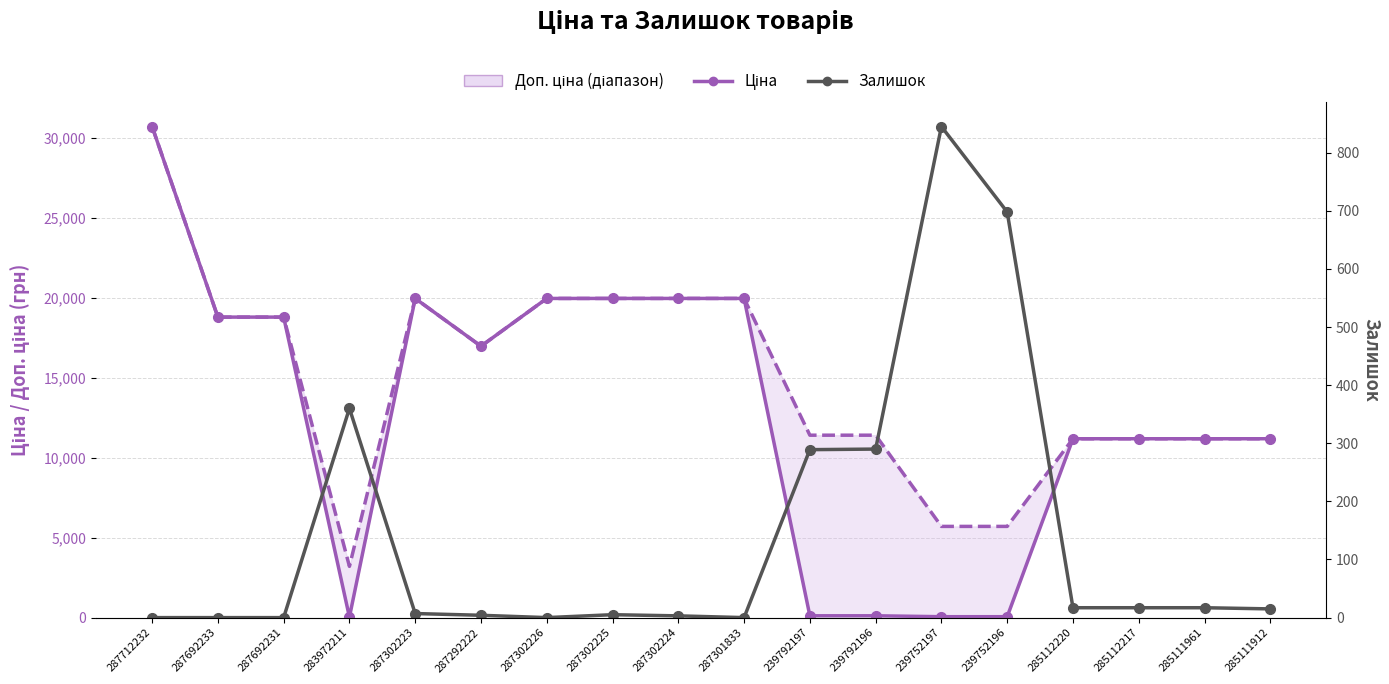

What is the average value of the Залишок series?

142.6